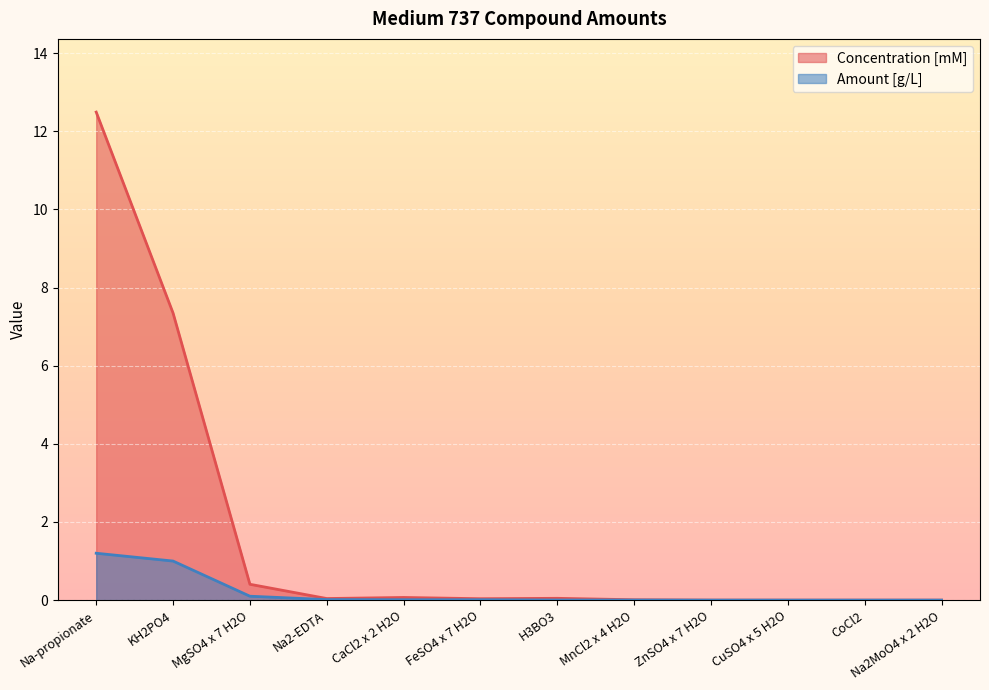

What is the maximum value for Concentration [mM]?

12.5